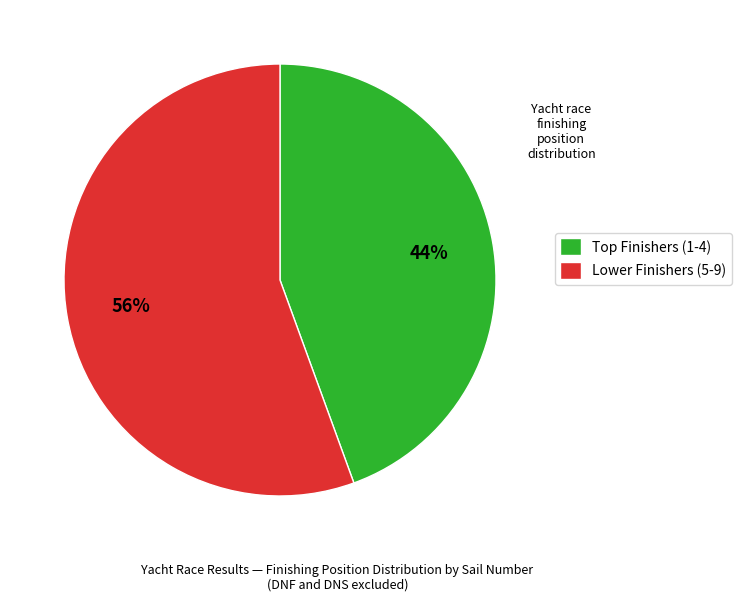

To the nearest percent, what percentage of the pie is Lower Finishers (5-9)?

56%